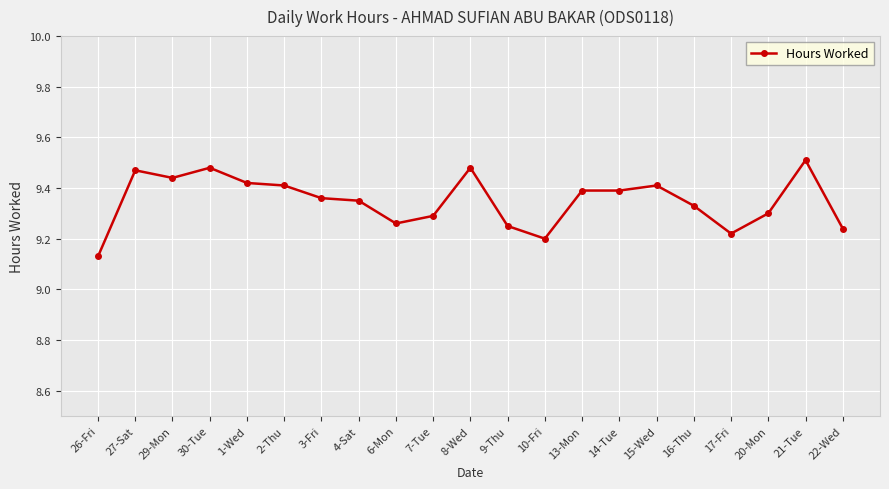

What position from the right is 17-Fri?

4